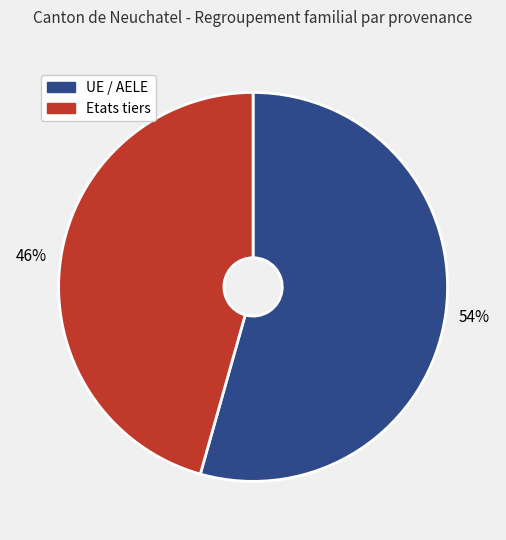

Does UE / AELE account for over 50% of the chart?

Yes